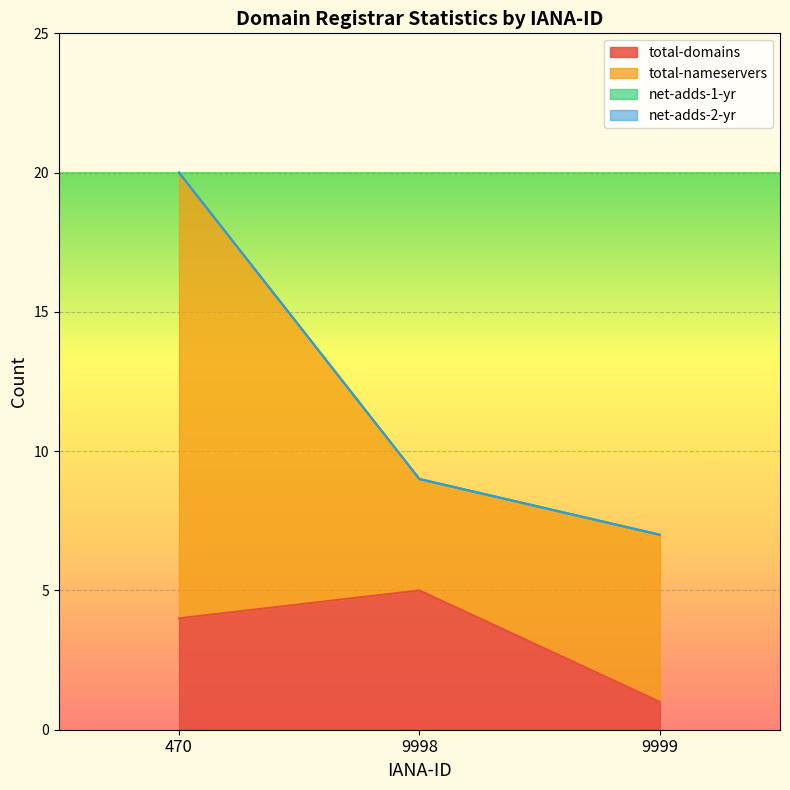

At which category is the sum across all series the highest?

470